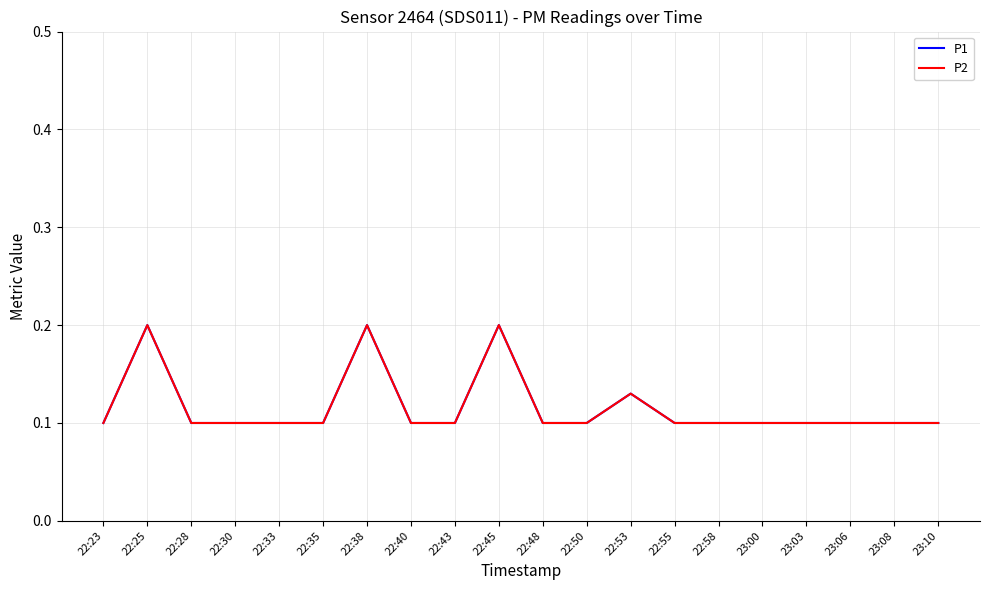

What position from the left is 23:06?

18